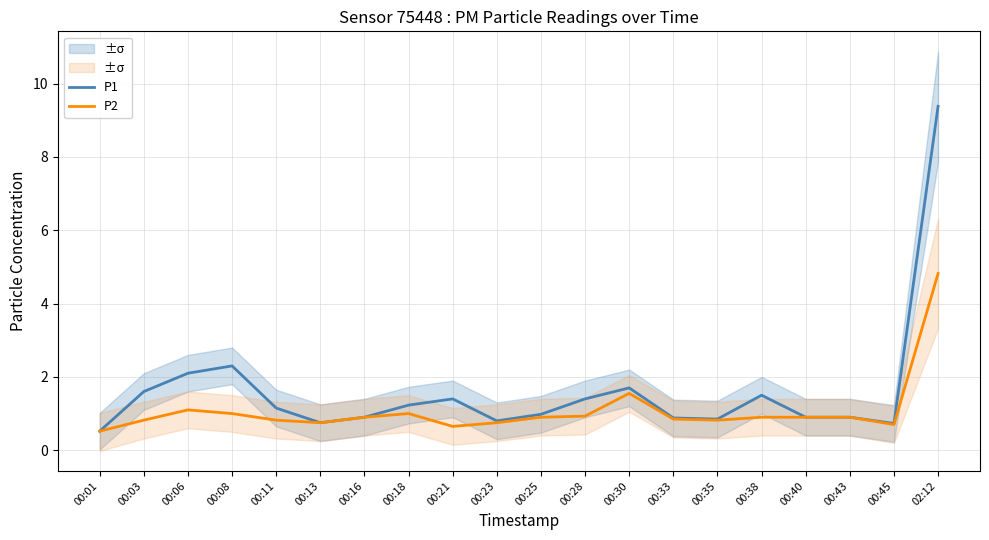

What is the difference between the highest and lowest values at 00:08?

1.3